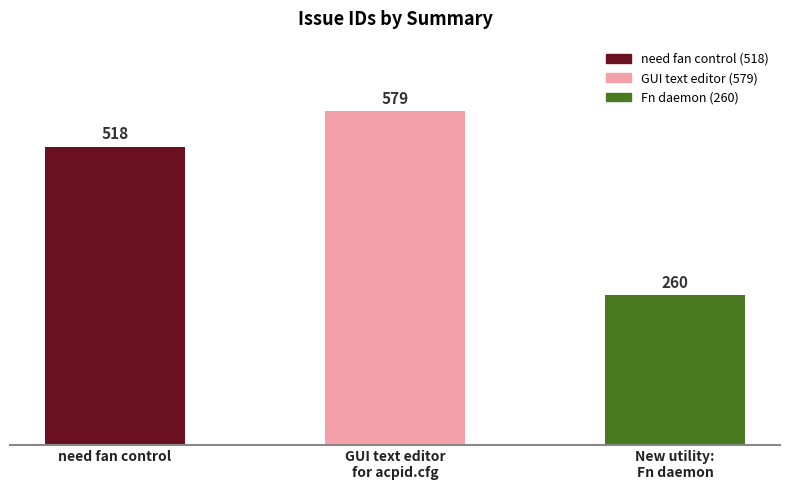

What is the smallest value displayed?

260